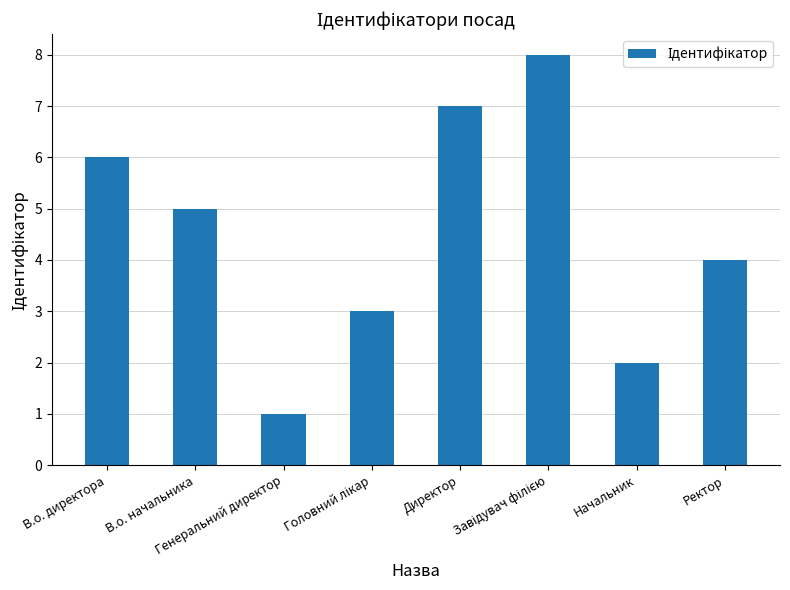

How many values are below 5?

4